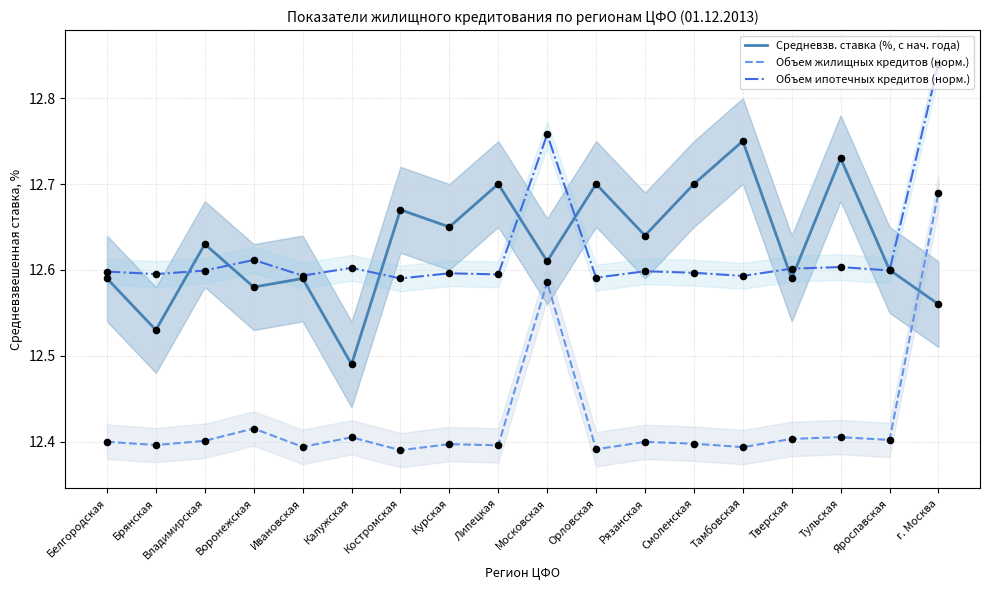

Is the value of Объем ипотечных кредитов (норм.) at Тамбовская greater than the value of Объем жилищных кредитов (норм.) at Владимирская?

Yes